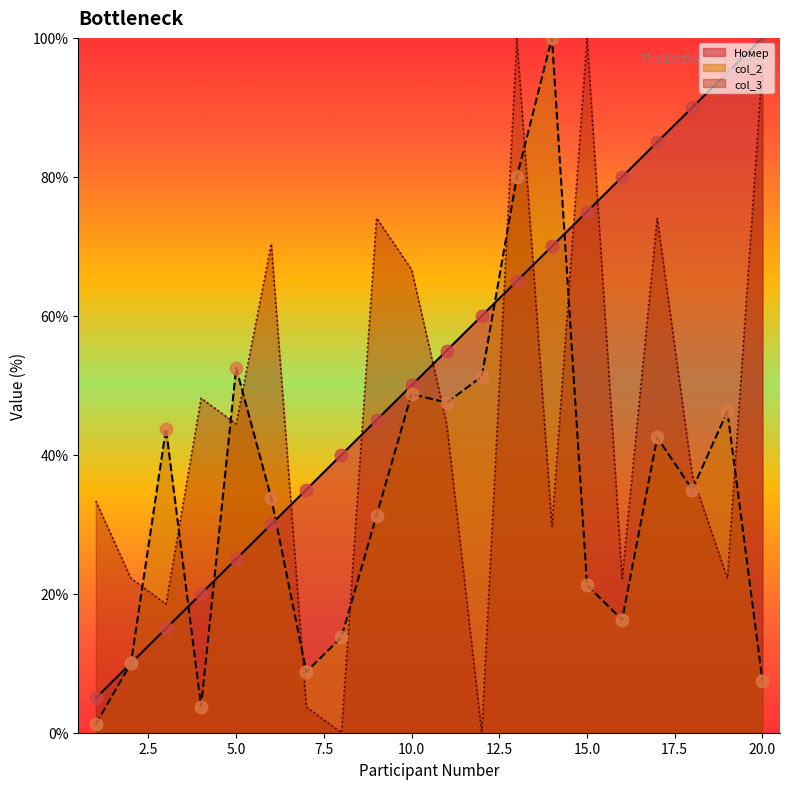

What are all the series names shown in the legend?

Номер, col_2, col_3